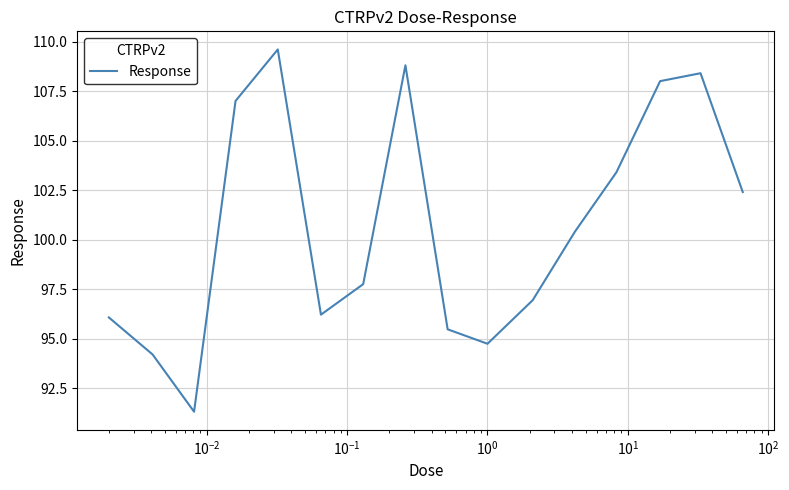

What is the sum of all values?

1610.7